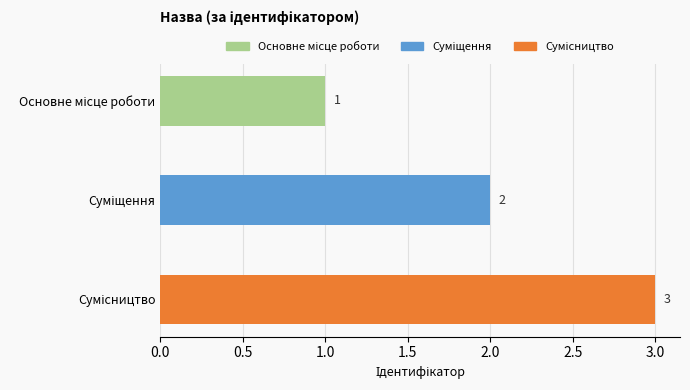

What is the greatest value displayed?

3